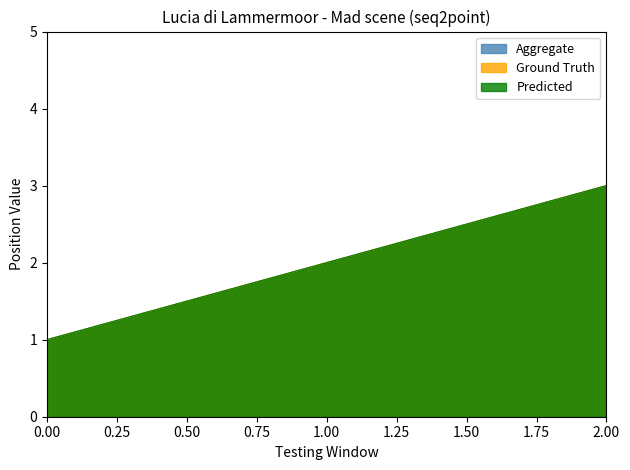

Count the number of categories in the chart.

3